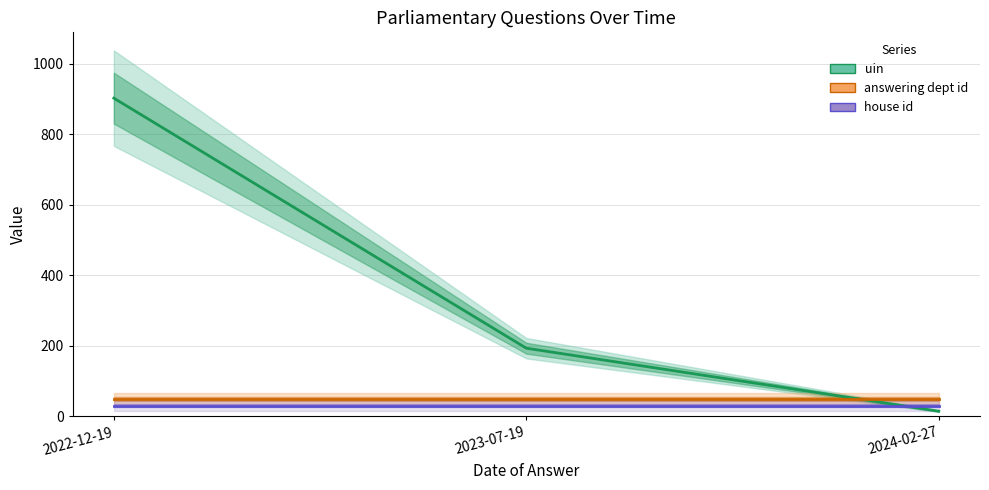

What is the minimum value for house id?

30.0